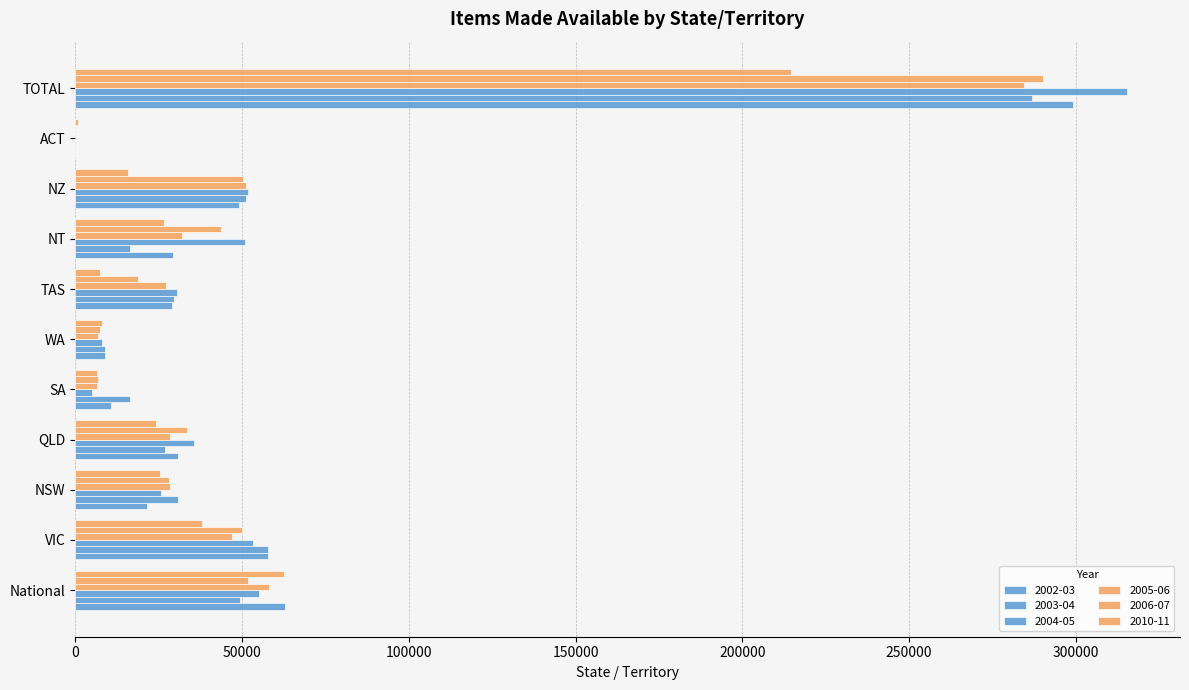

Count the number of categories in the chart.

11